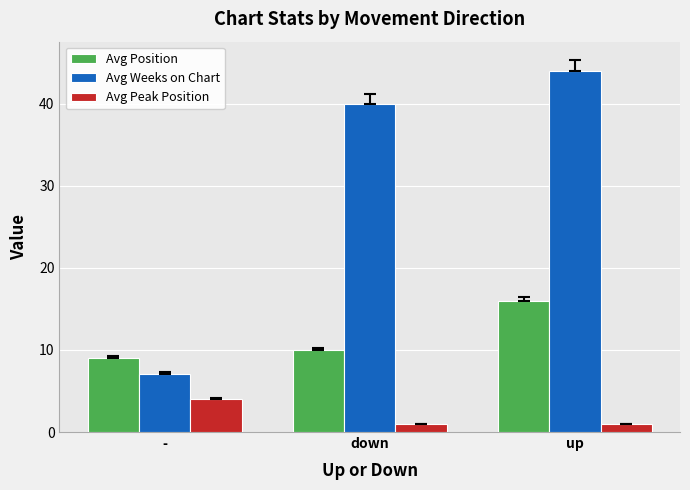

Which series has the widest spread of values?

Avg Weeks on Chart